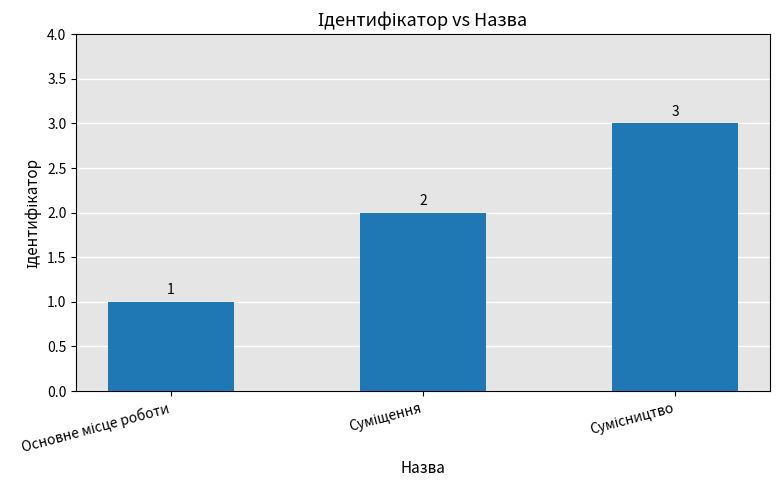

What is the maximum value shown in the chart?

3